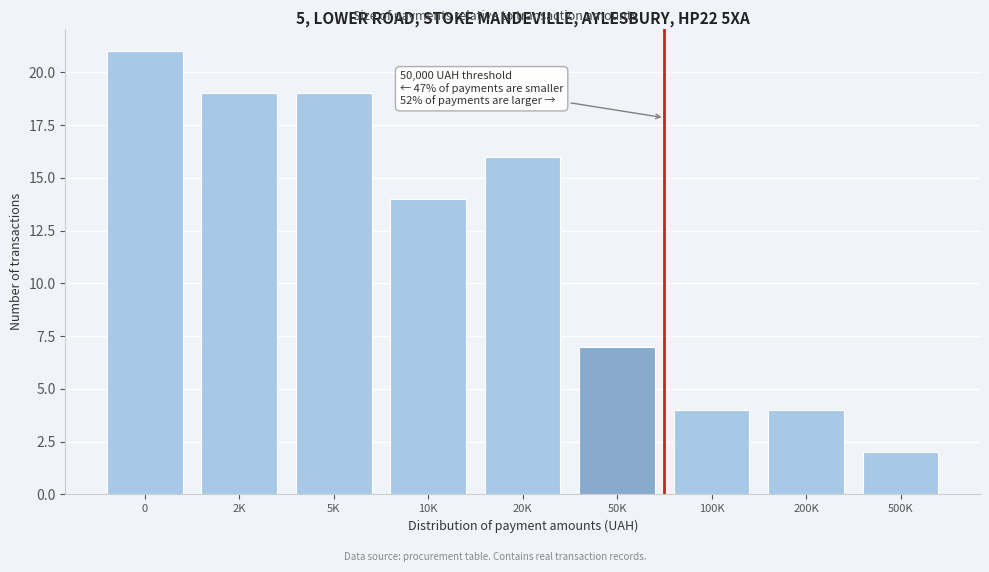

Reading left to right, what are all the values shown in this chart?

0=21	2K=19	5K=19	10K=14	20K=16	50K=7	100K=4	200K=4	500K=2